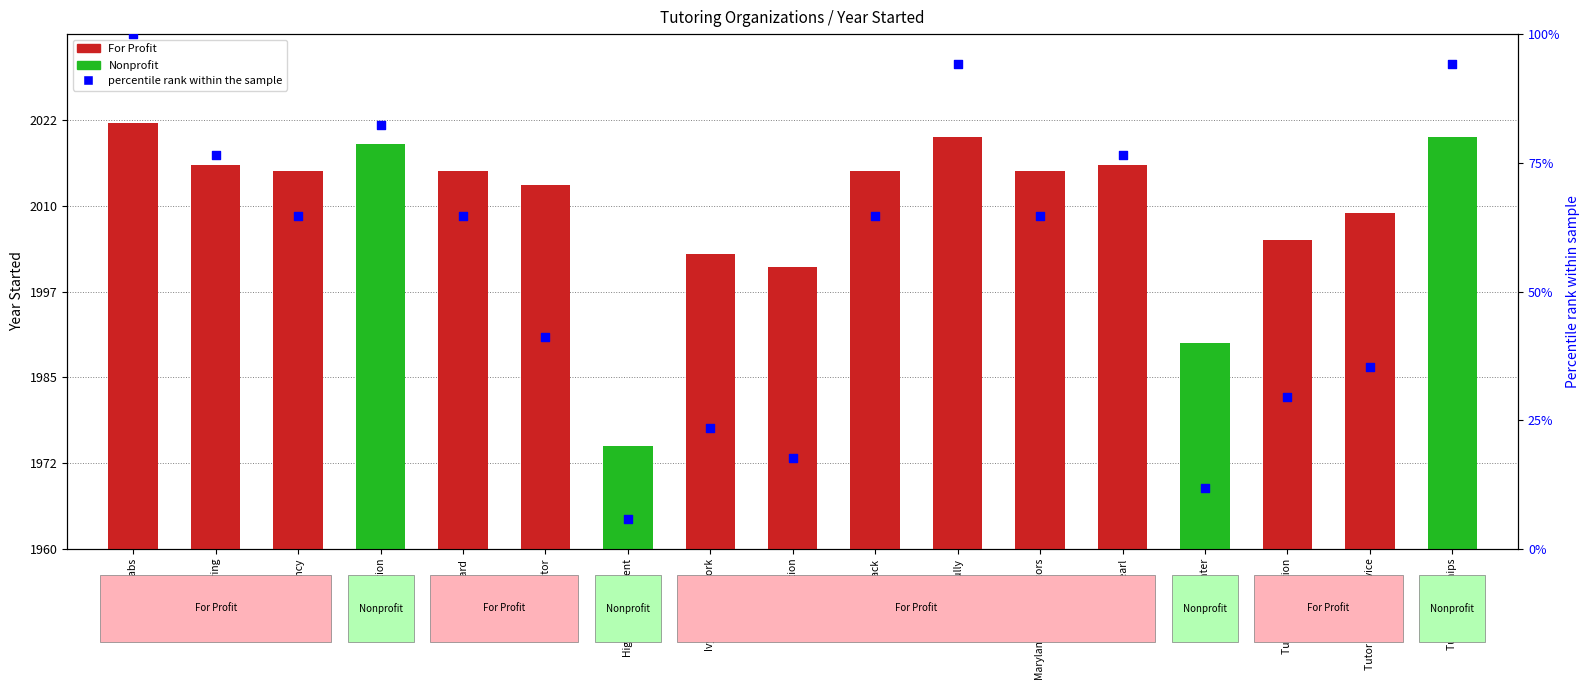

What is the ratio of the value at Agilix Labs to the value at Burka Tutoring?

1.3